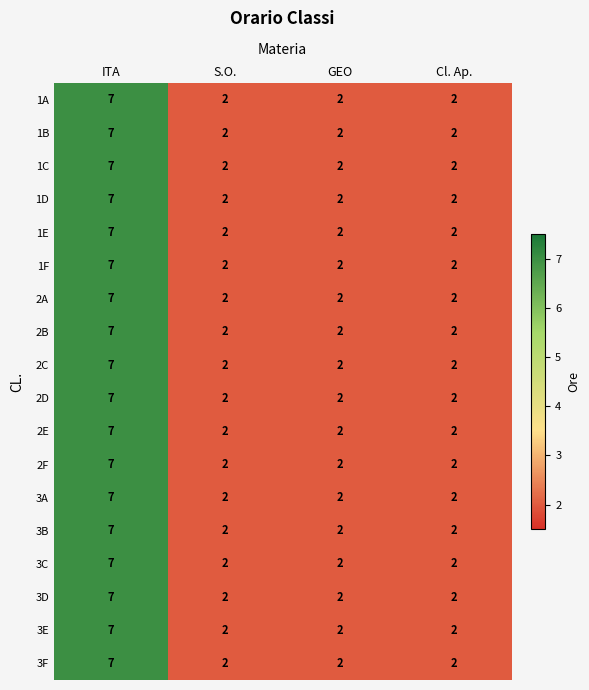

Count the 1B values in the range 2 to 7.

4